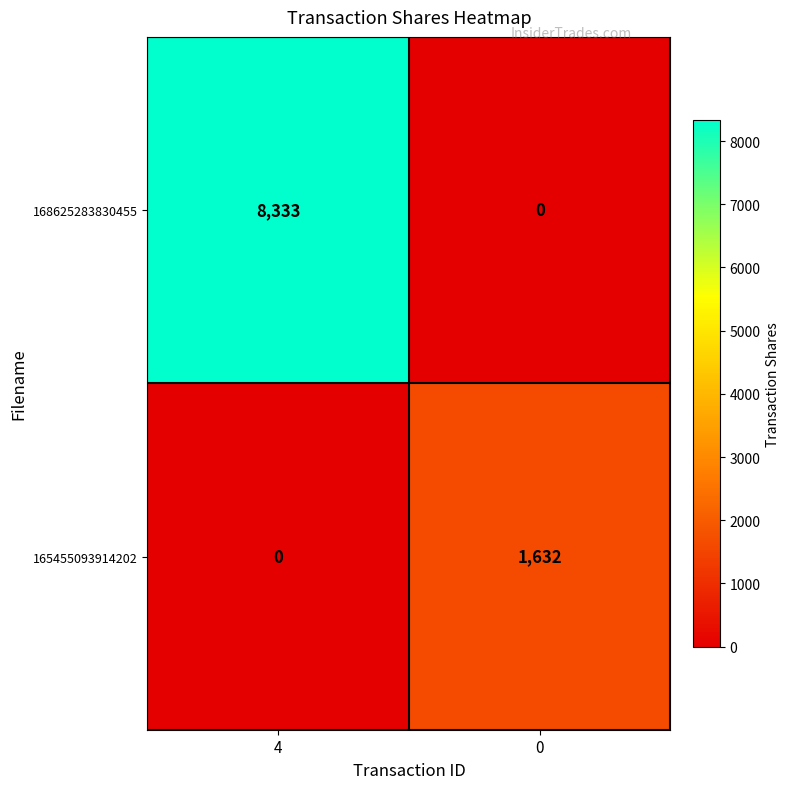

What is the sum of the 165455093914202 values at 0 and 4?

1632